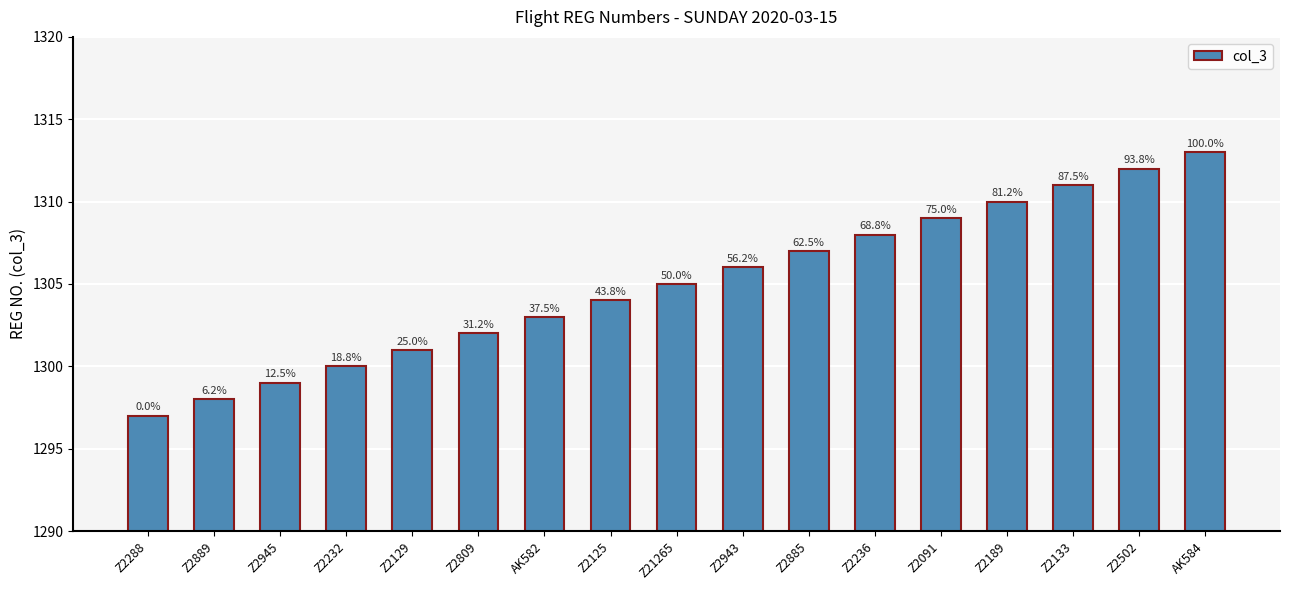

Does the chart contain any negative values?

No